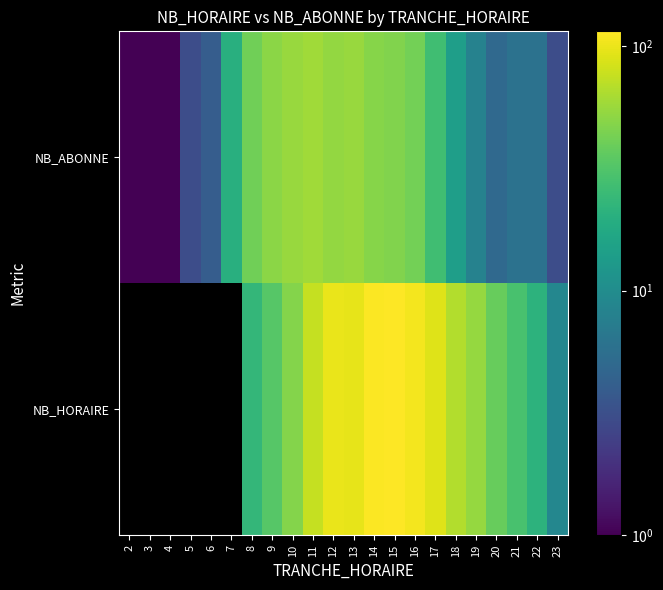

List the series in order of their overall mean, highest first.

NB_HORAIRE, NB_ABONNE